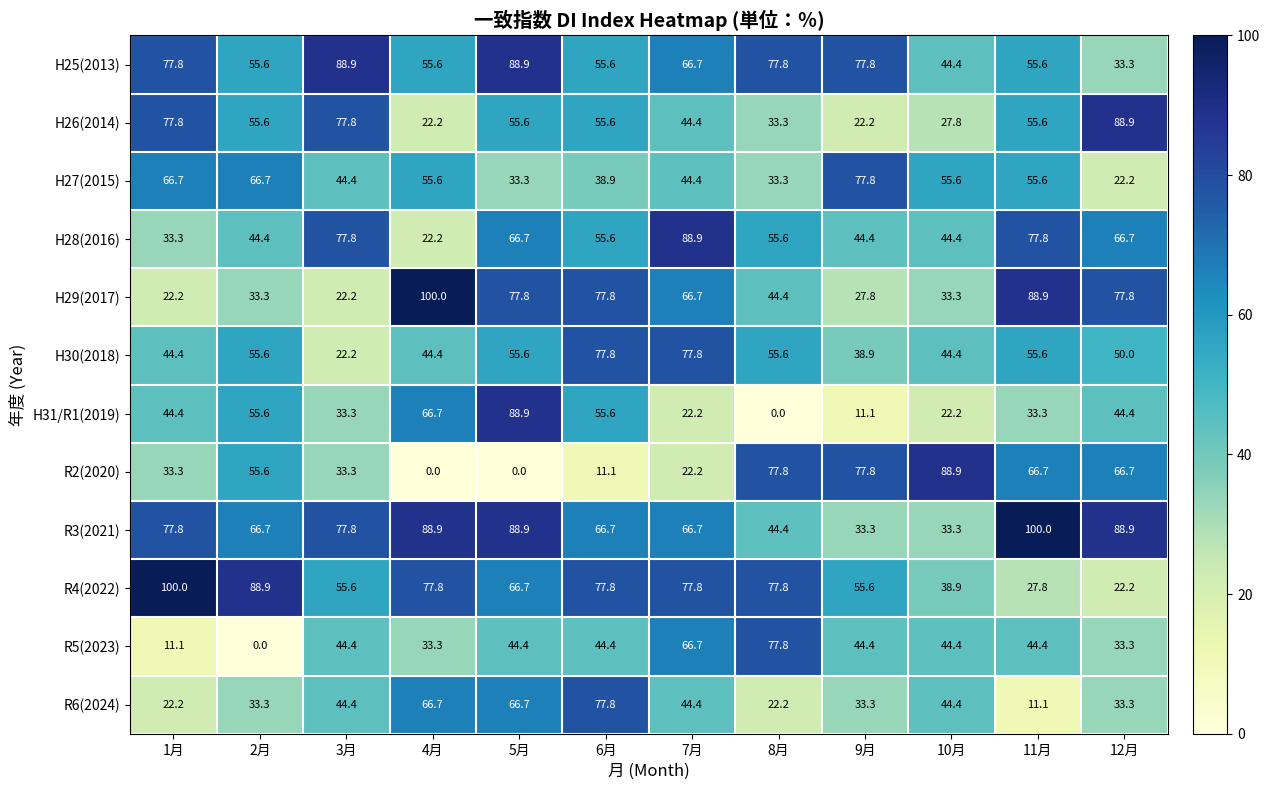

Where is H30(2018) nearest to the value 50?

12月